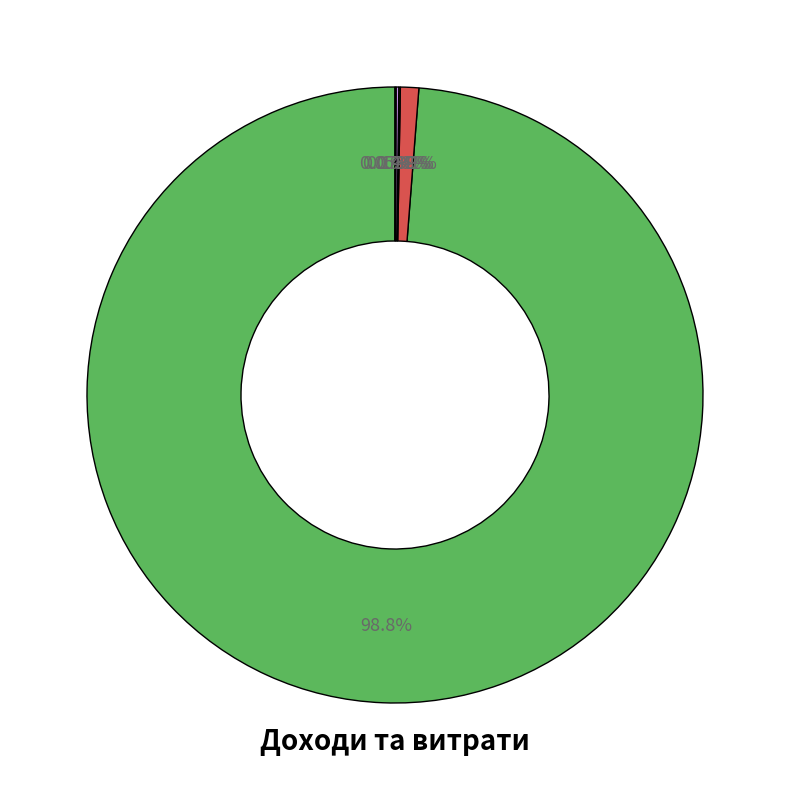

Is there a majority slice in this chart?

Yes